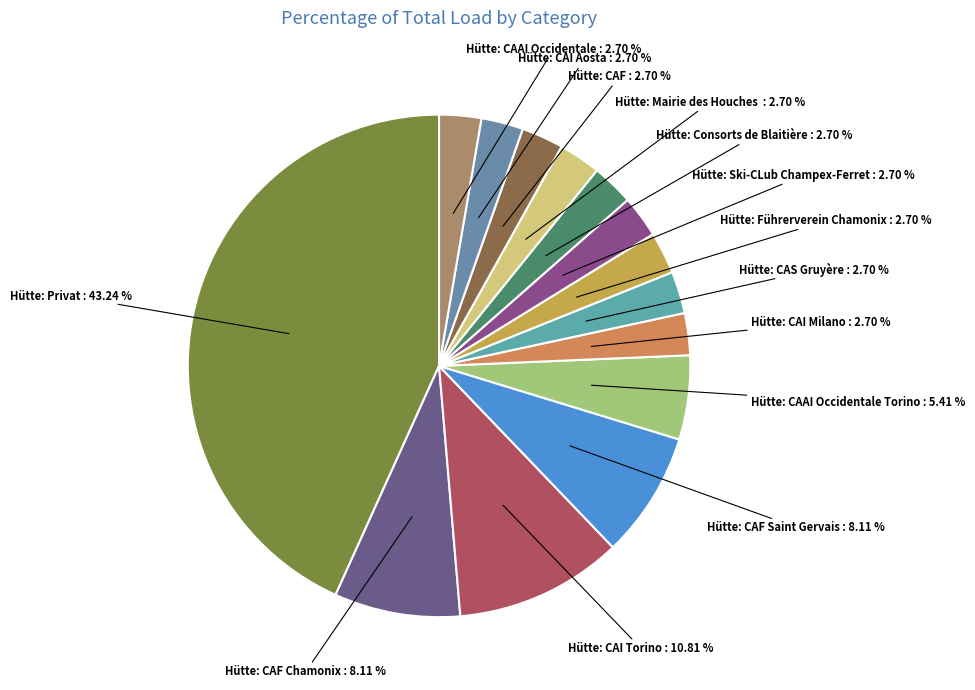

How many segments does this pie chart have?

14